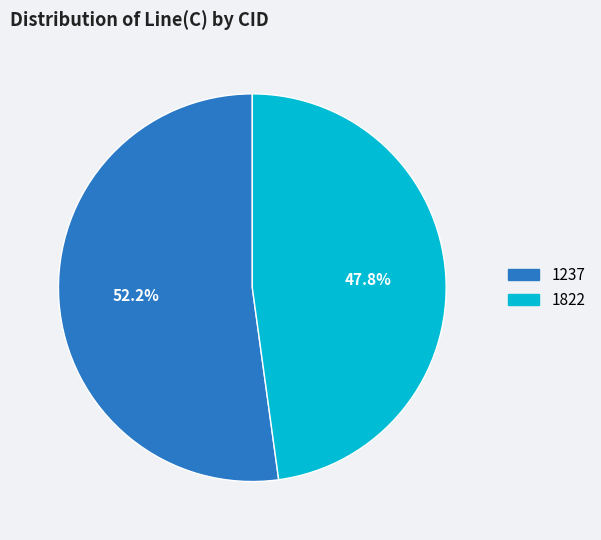

What is the smallest slice in the pie chart?

1822